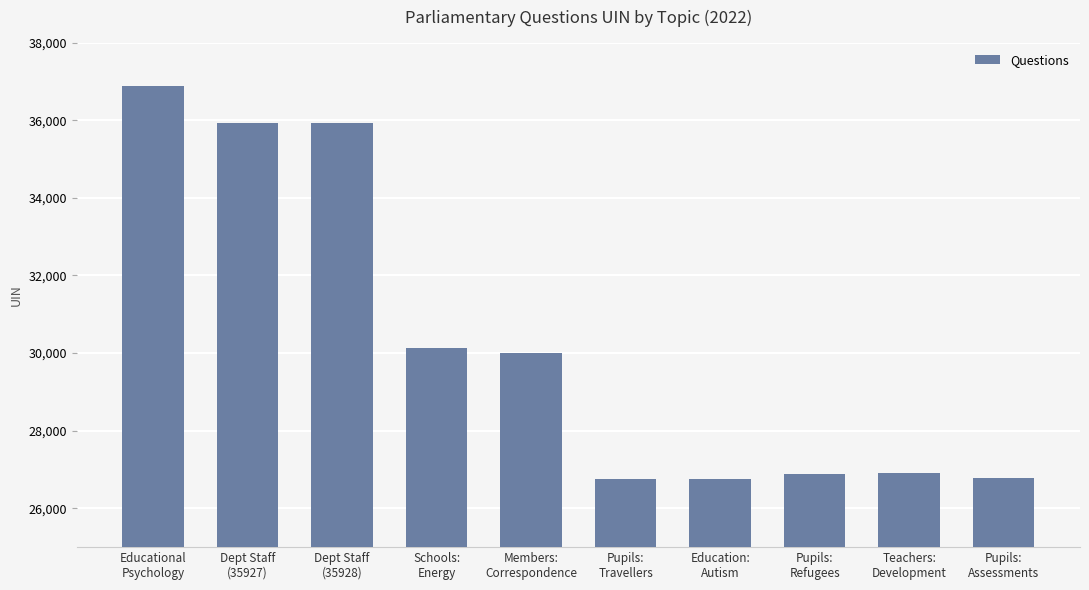

How many data points does each series have?

10